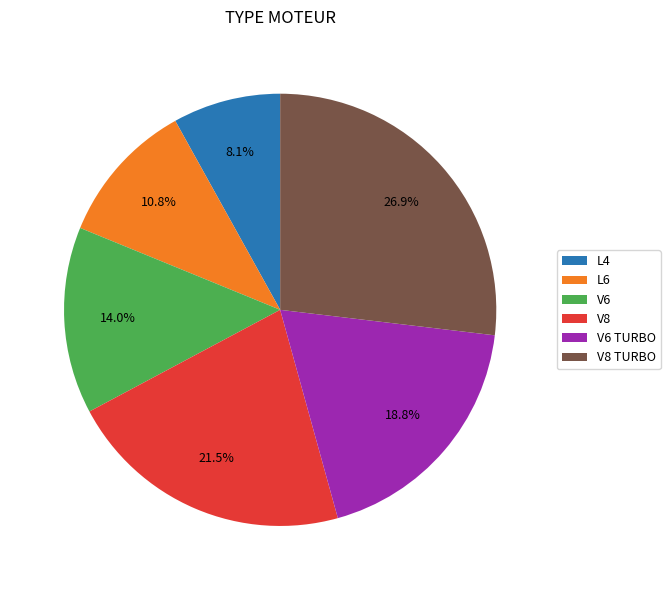

Does V8 account for over 50% of the chart?

No